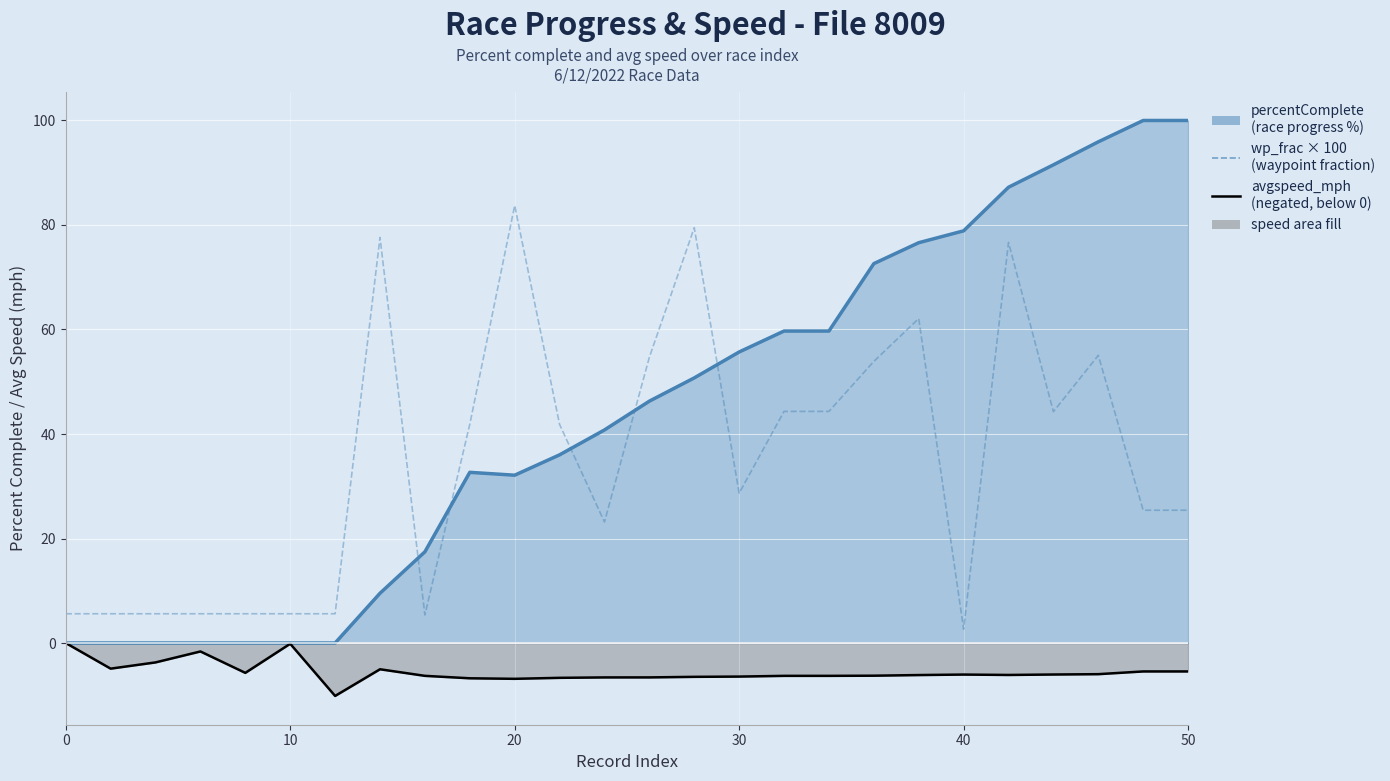

Which series ends up on top after the final intersection of wp_frac × 100 and percentComplete?

percentComplete